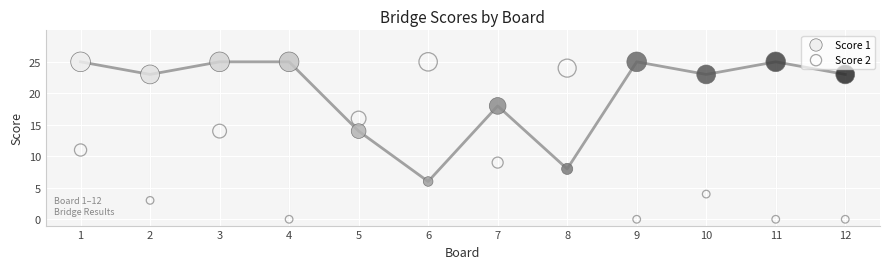

What is the X range (max minus min) for the scatter plot?

11